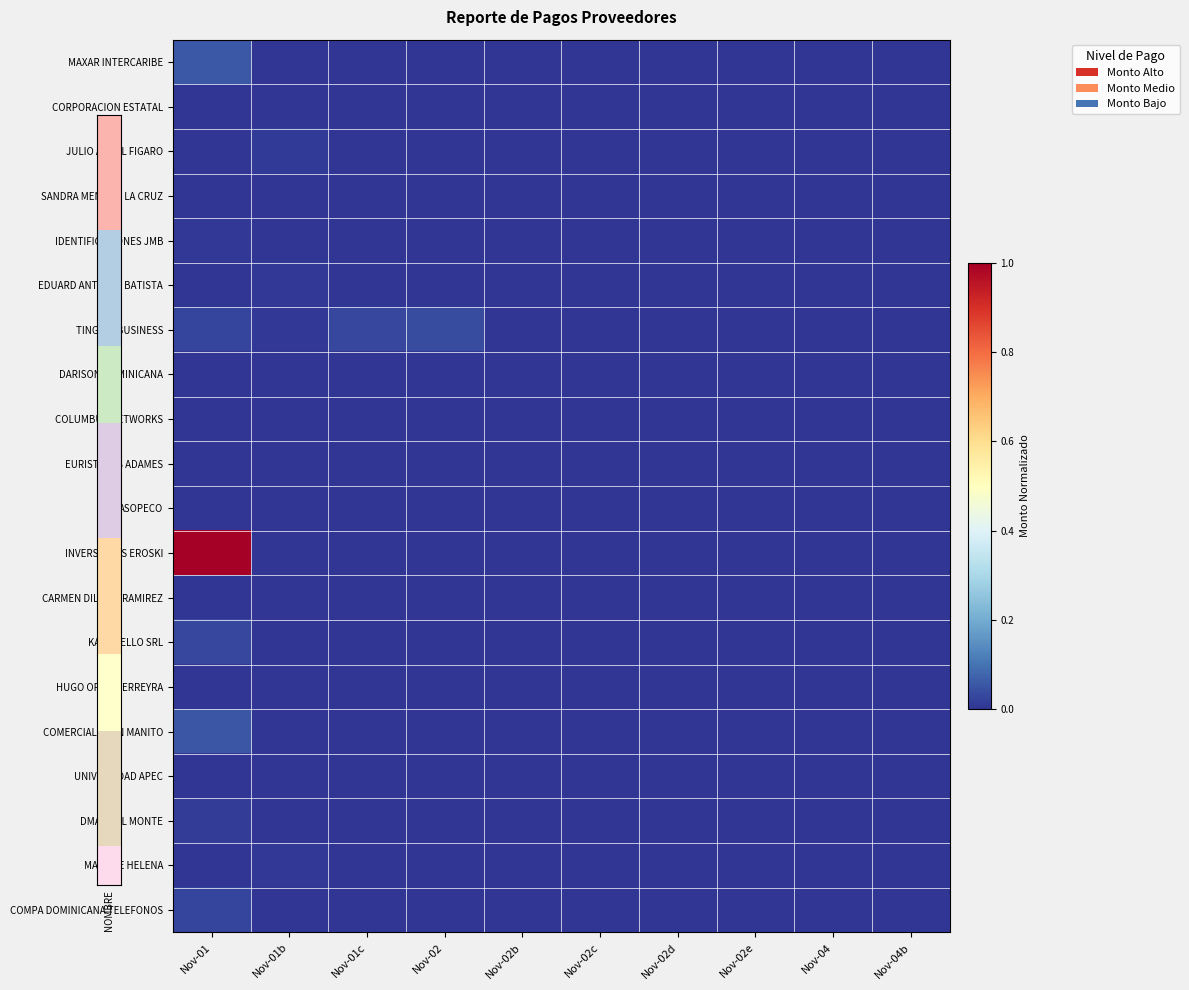

At how many categories does at least one series exceed 0?

4